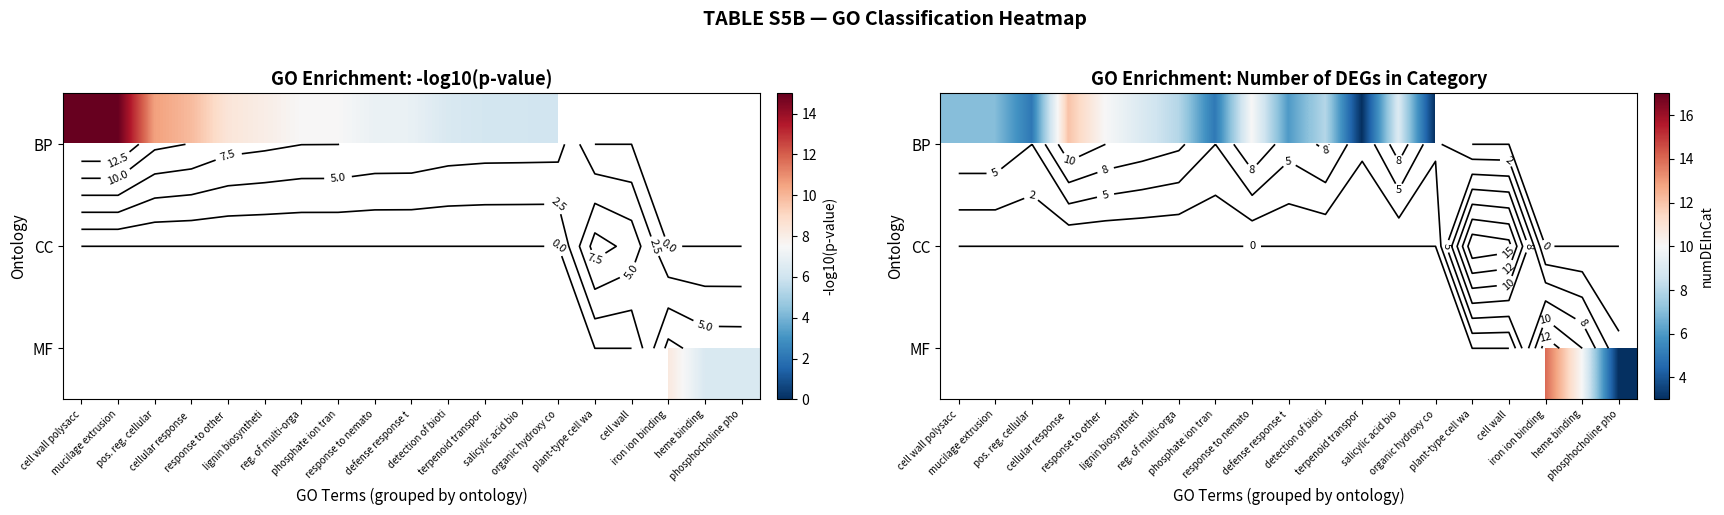

The value of BP at defense response t is 9.7. True or false?

False